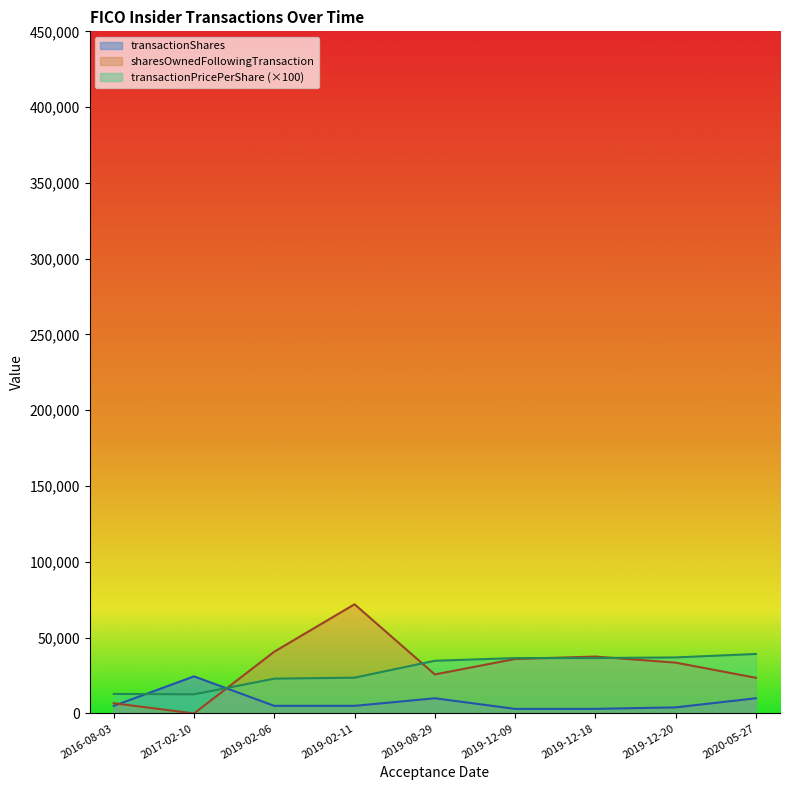

At which category does the chart reach its peak across all series?

2019-02-11